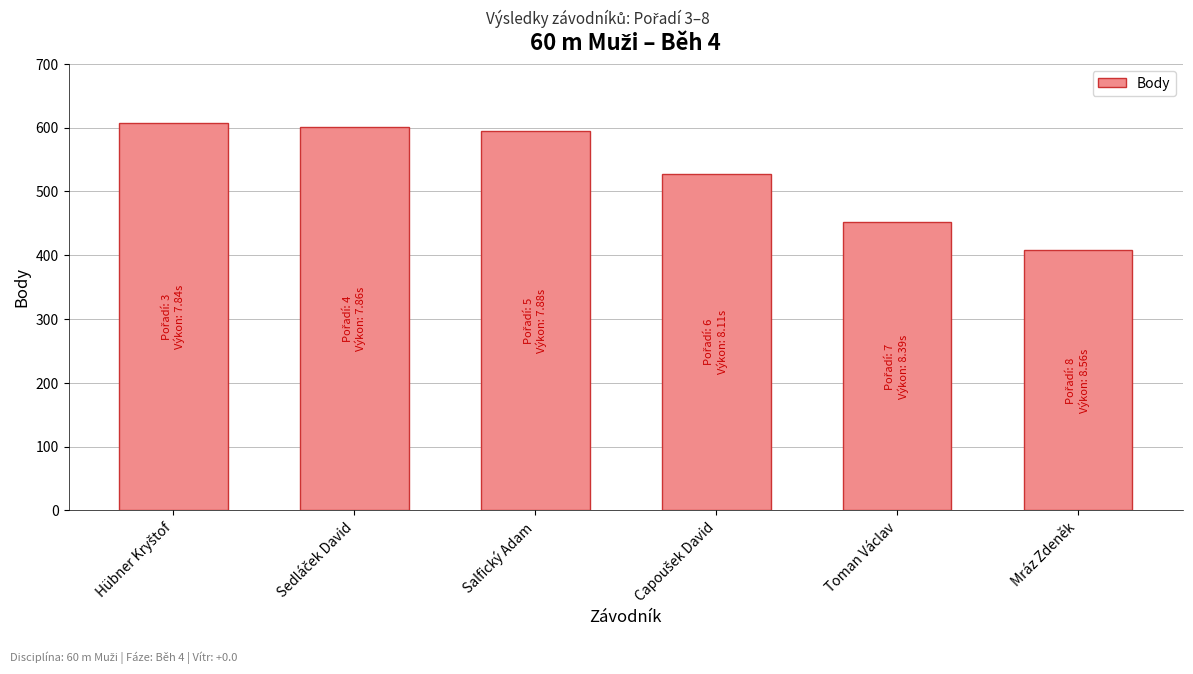

What value does the data have at Mráz Zdeněk?

408